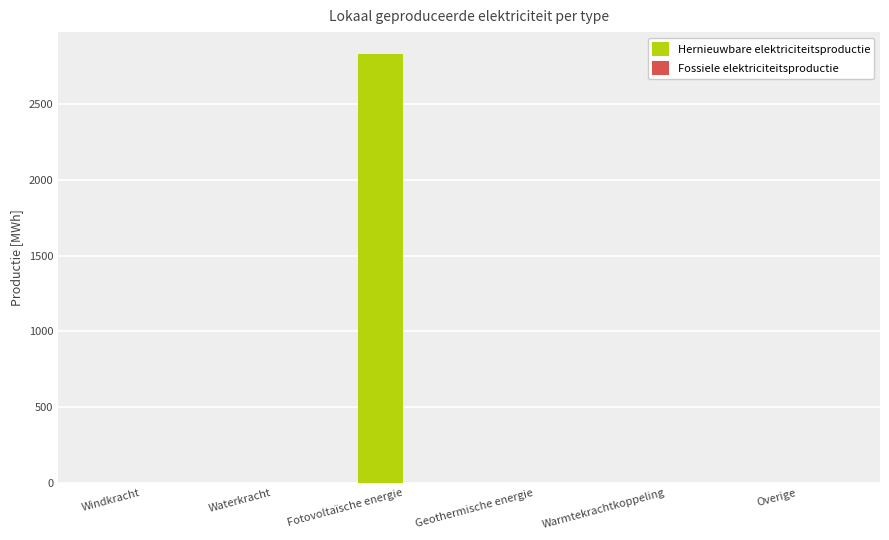

Are the bars horizontal?

No